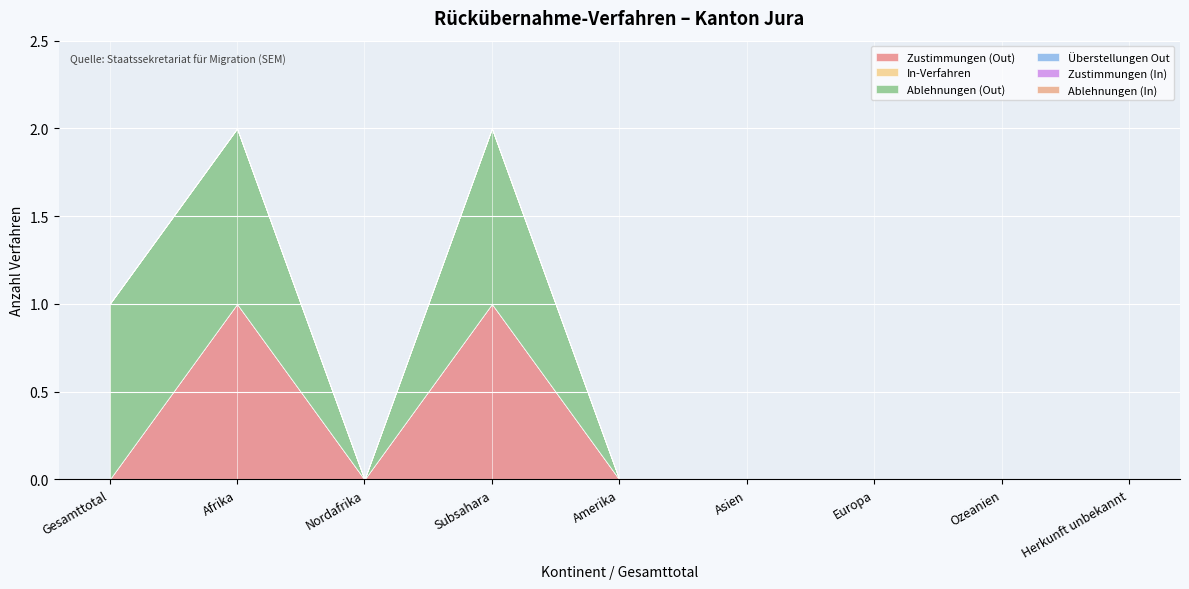

How many lines are shown in the chart?

6